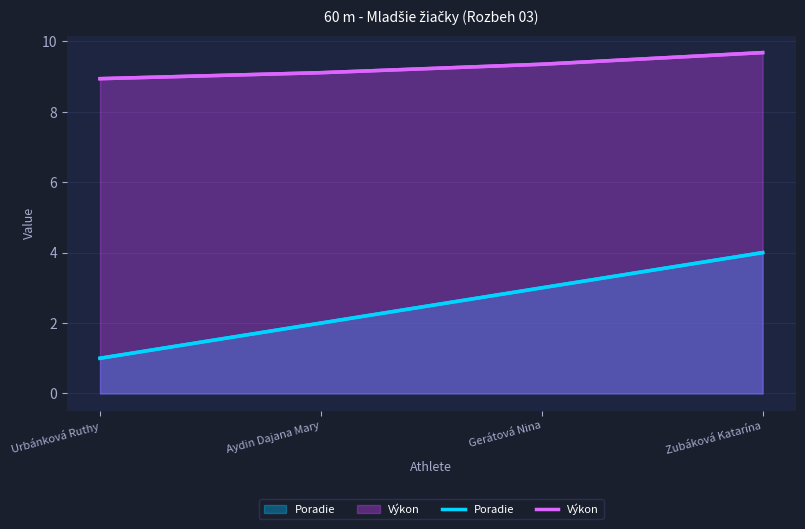

Where does the Poradie series first go above 3?

Zubáková Katarína